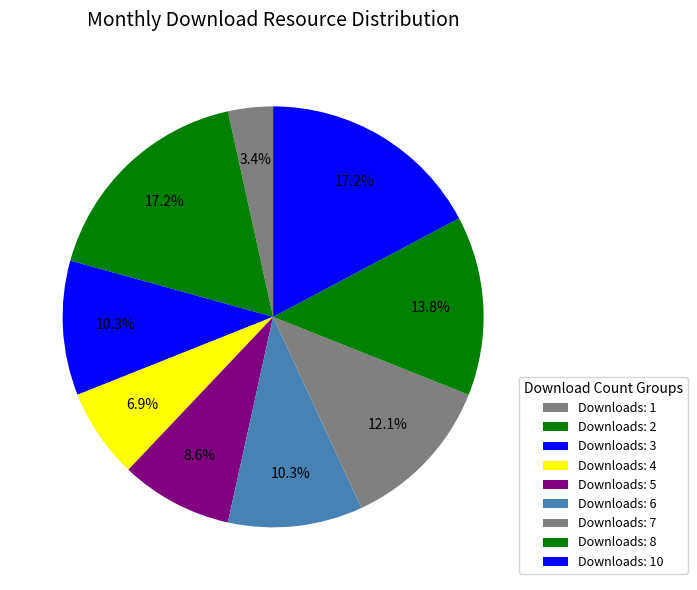

How many slices are in this pie chart?

9